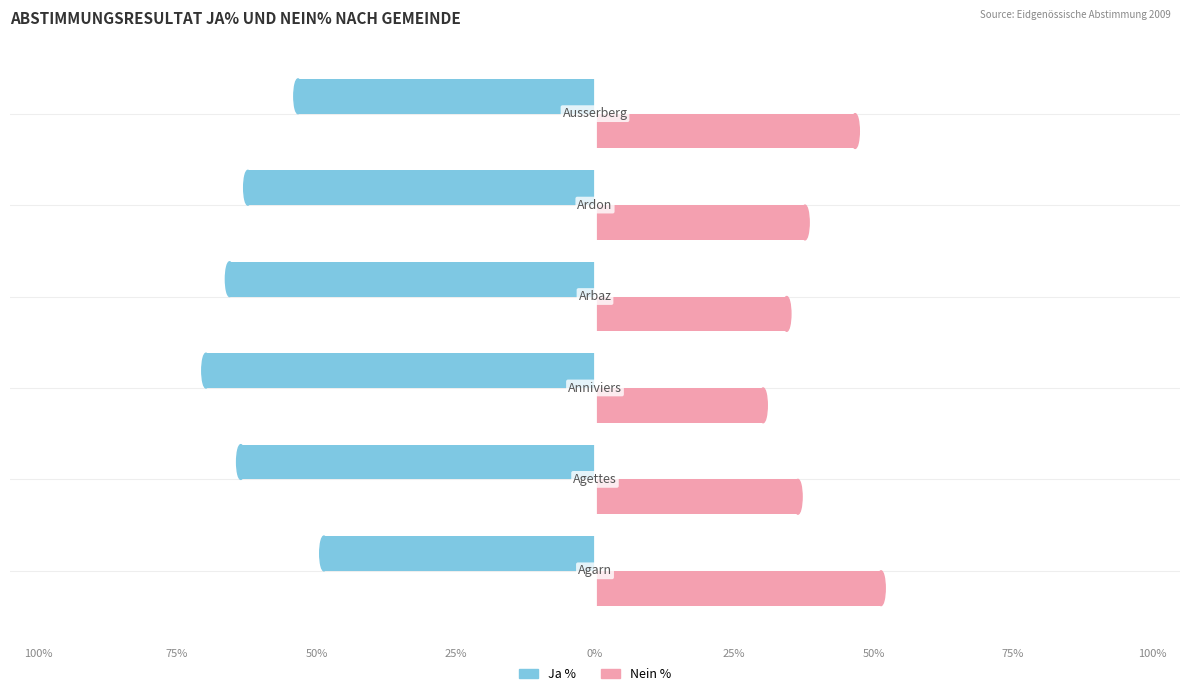

What are all the series names shown in the legend?

Ja %, Nein %